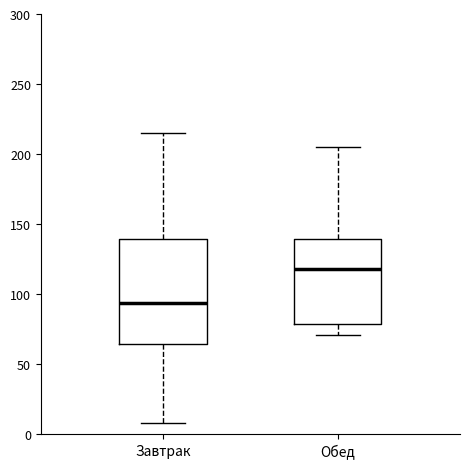

Reading left to right, transcribe this box plot: for each box, give where its median line is, the range the box spans, and where its two whiskers end, as read against the y-axis. The values are not printed on the chart, so give them approximately, as read against the axis.

Завтрак: median 95, box 65 to 140, whiskers 10 to 215
Обед: median 120, box 80 to 140, whiskers 70 to 205